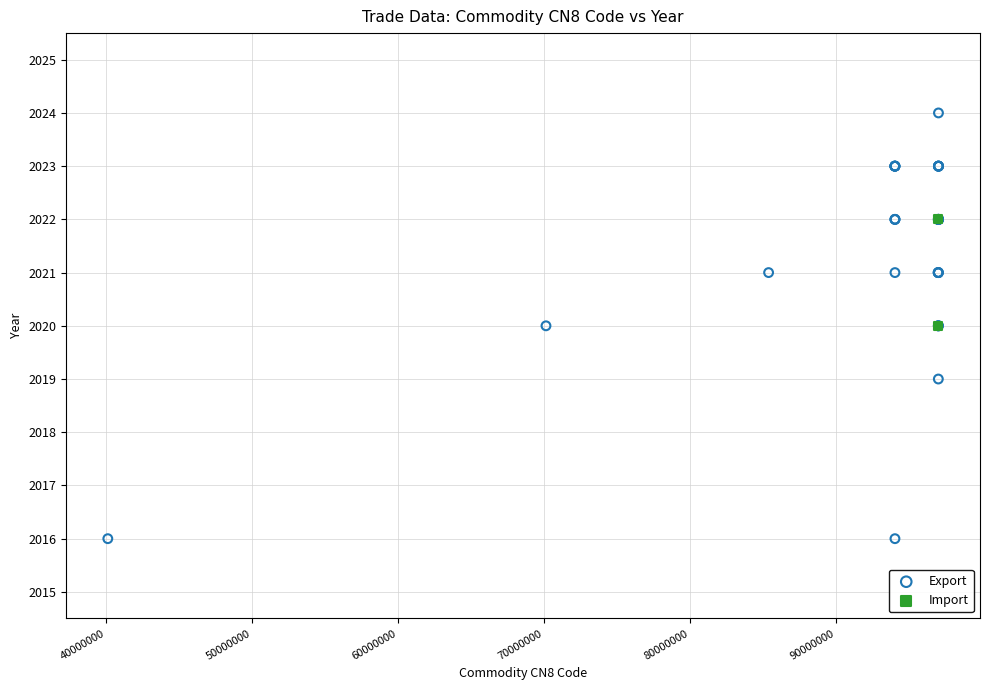

What are all the series names shown in the legend?

Export, Import